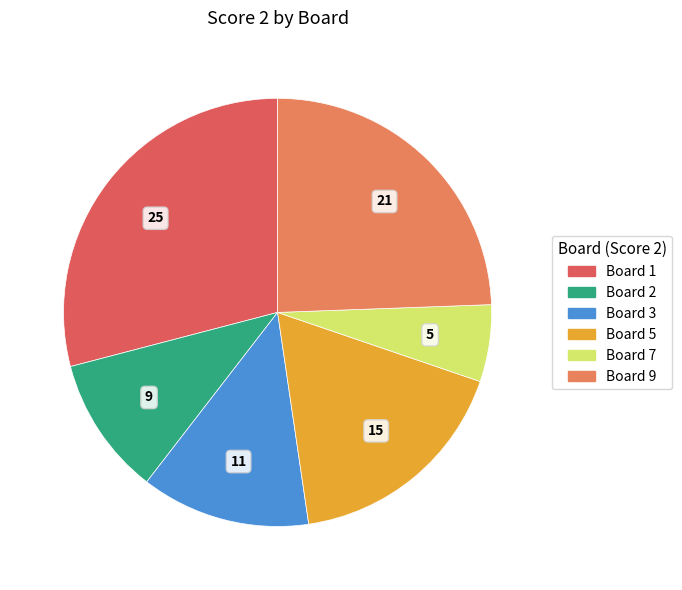

What is the largest slice in the pie chart?

Board 1